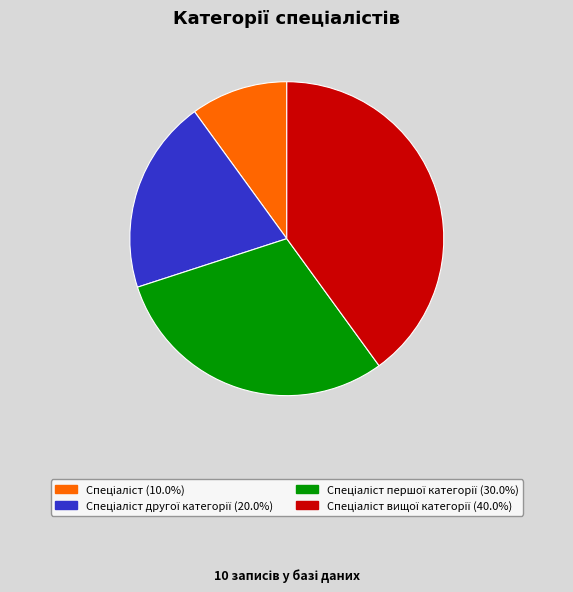

Count the number of slices in the pie.

4